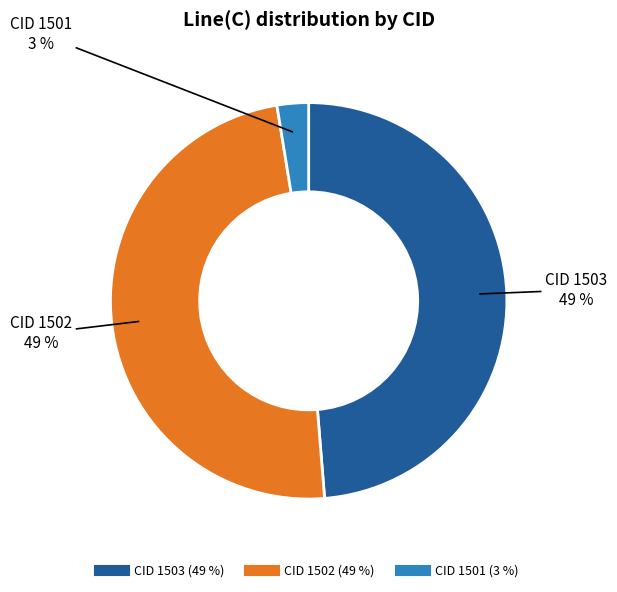

Is there a majority slice in this chart?

No